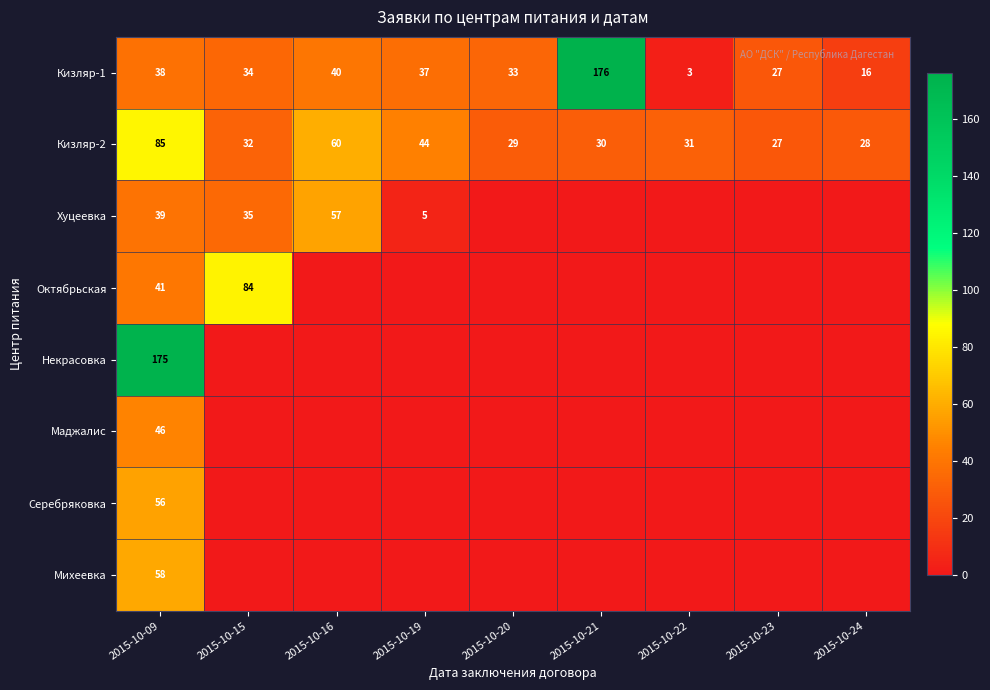

Where is Кизляр-2 nearest to the value 56?

2015-10-16